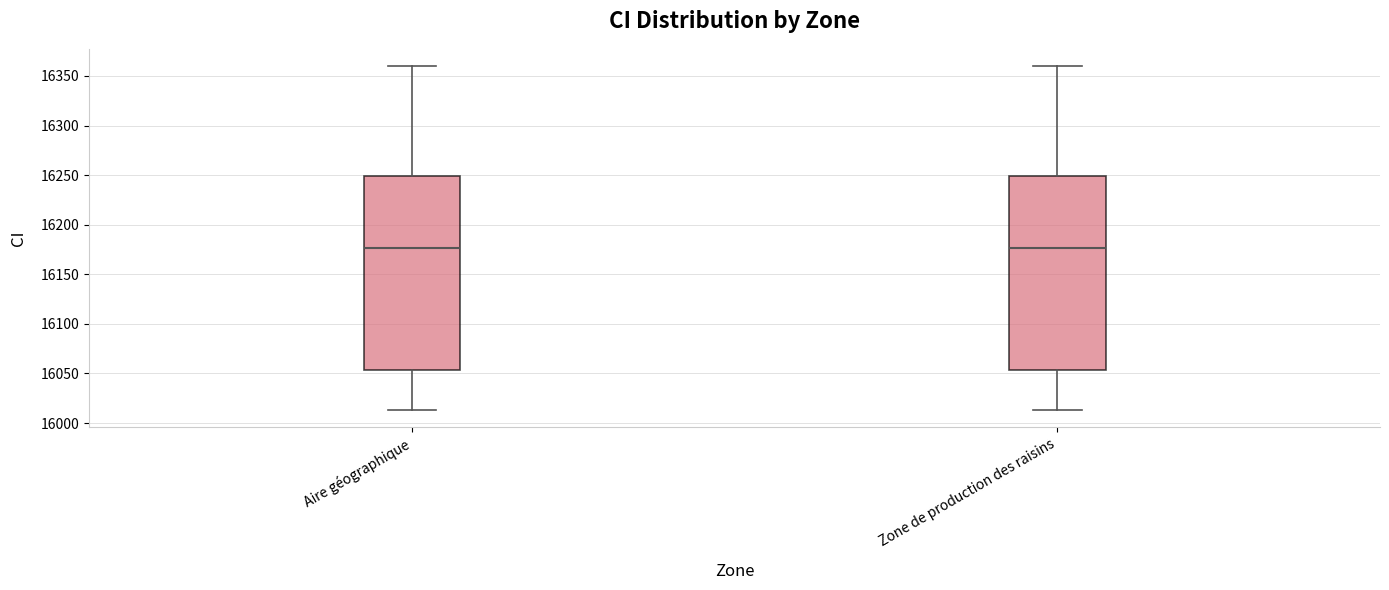

Reading left to right, transcribe this box plot: for each box, give where its median line is, the range the box spans, and where its two whiskers end, as read against the y-axis. The values are not printed on the chart, so give them approximately, as read against the axis.

Aire géographique: median 16175, box 16055 to 16250, whiskers 16015 to 16360
Zone de production des raisins: median 16175, box 16055 to 16250, whiskers 16015 to 16360